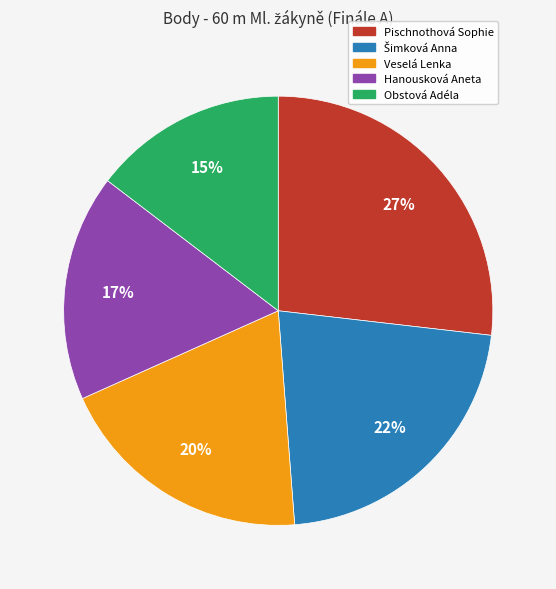

Which slice is the largest?

Pischnothová Sophie